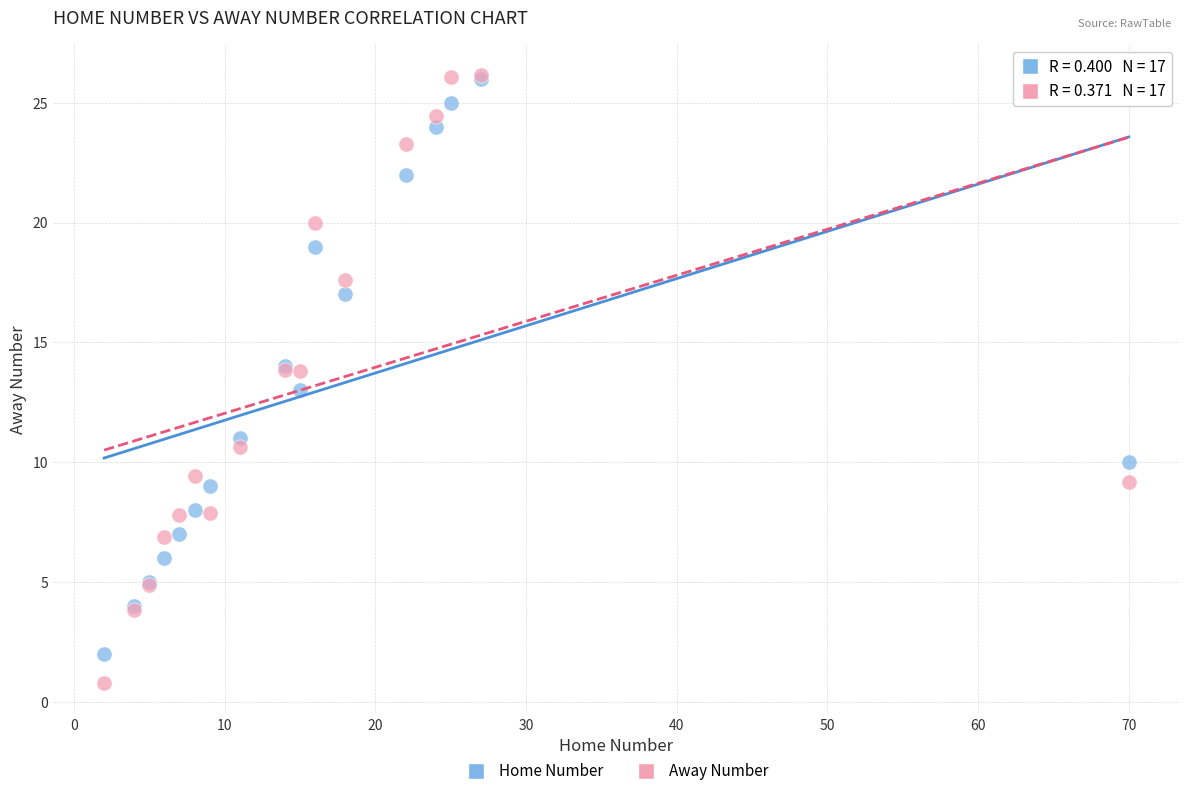

Which series has the largest Y range (max minus min)?

Away Number